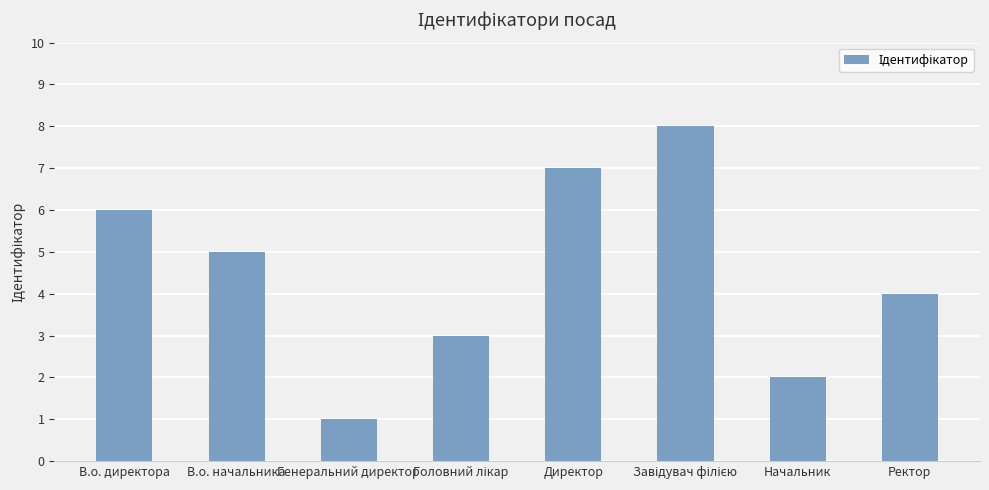

Reading left to right, transcribe all the data shown in this chart.

6	5	1	3	7	8	2	4